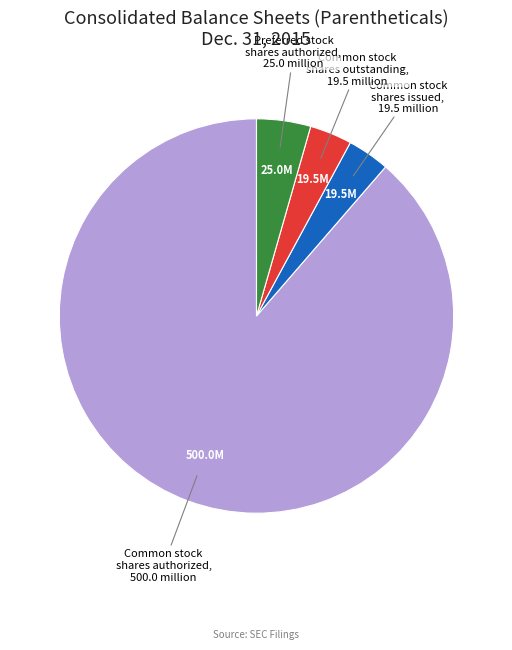

How many slices are in this pie chart?

4